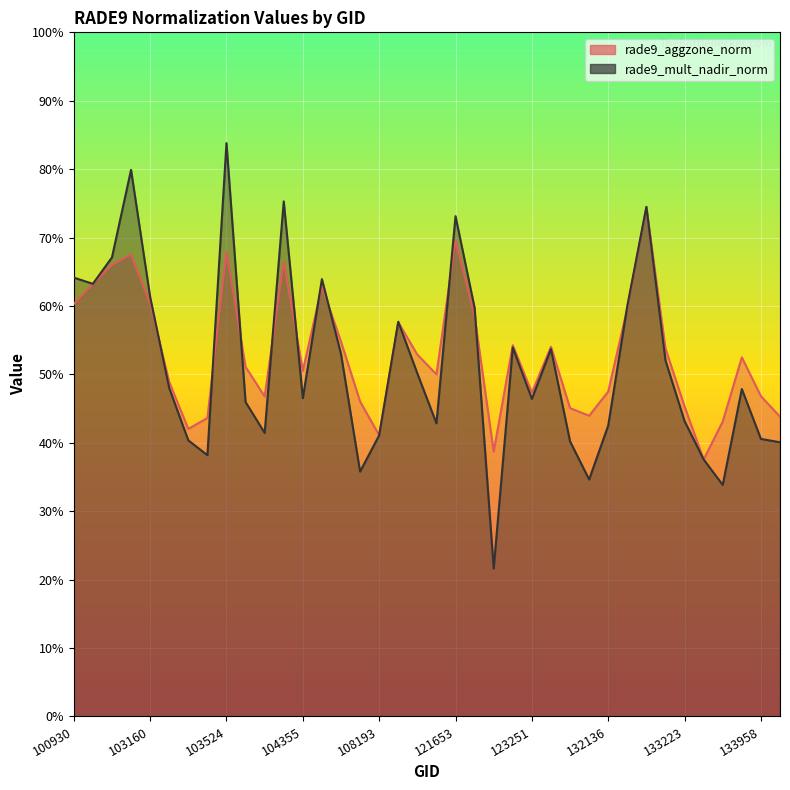

How many categories are shown in the chart?

38